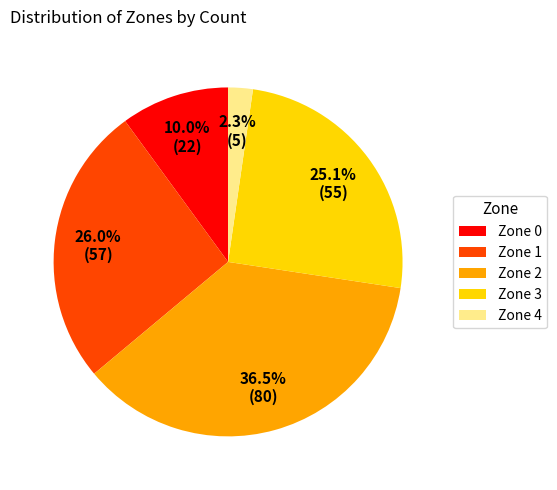

Is it true that Zone 1 is 33% of the pie?

False